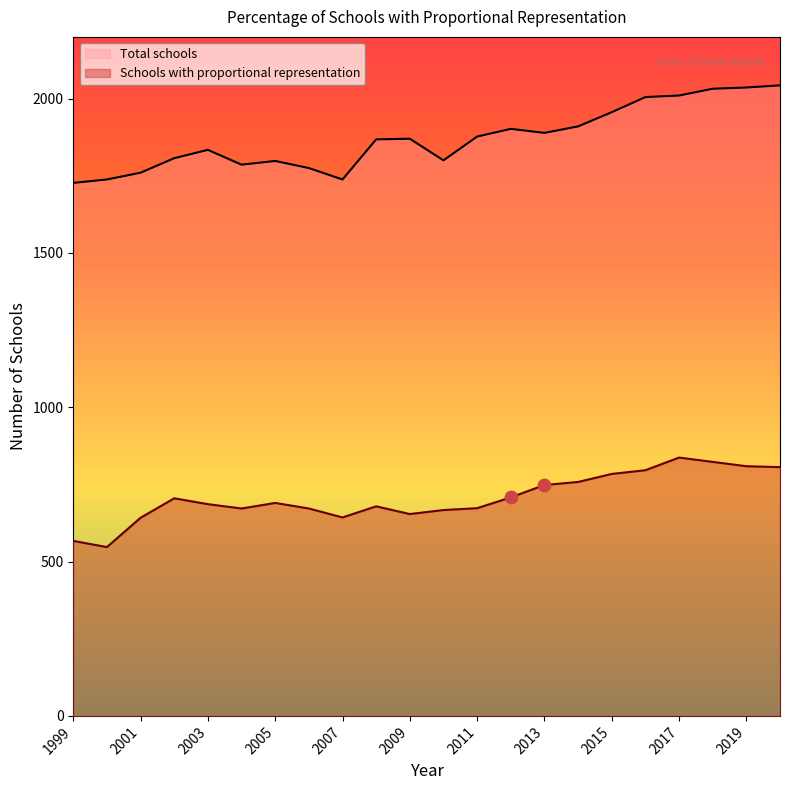

What is the total value across all series at 2019?

2845